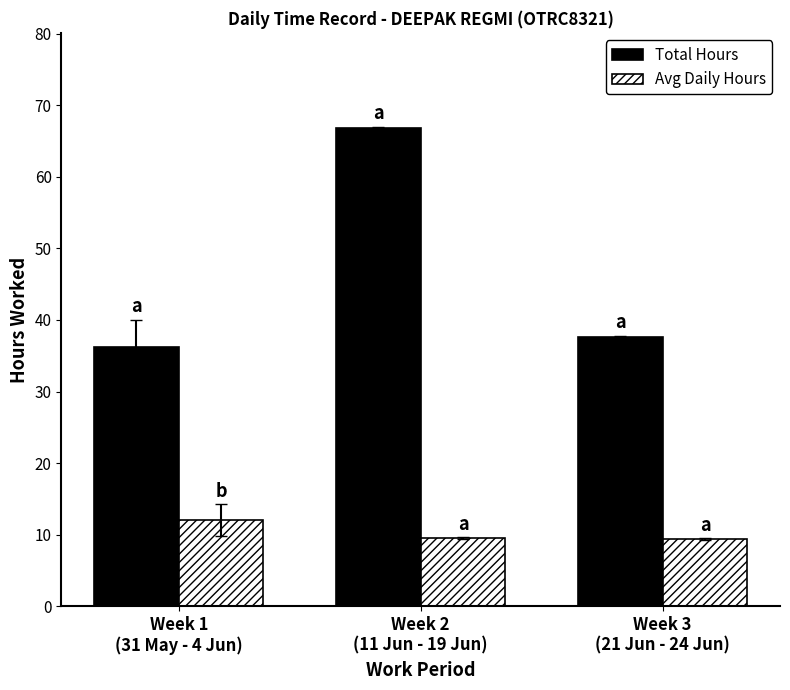

What is the difference between the second highest and minimum values in the Avg Daily Hours series?

0.1